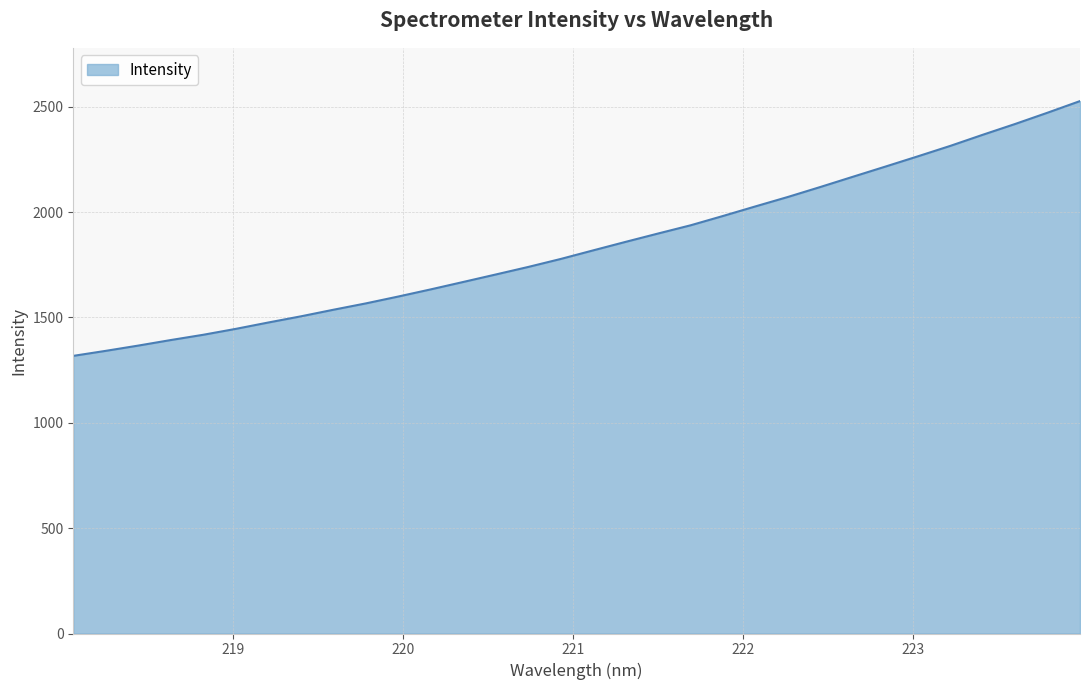

What is the smallest value displayed?

1317.6